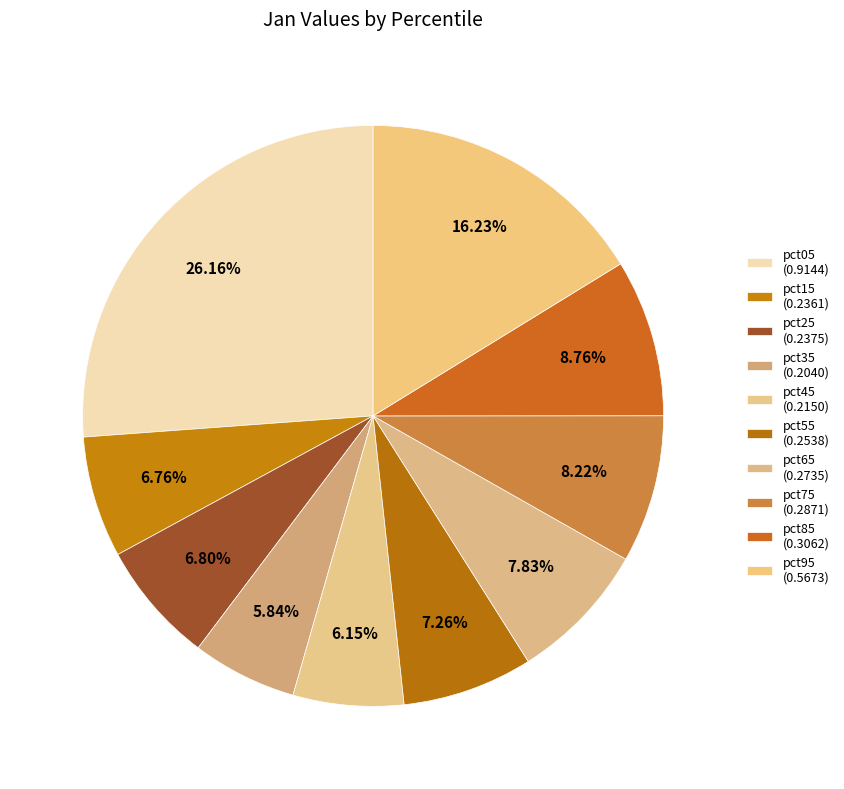

Between pct95 and pct25, which is larger?

pct95